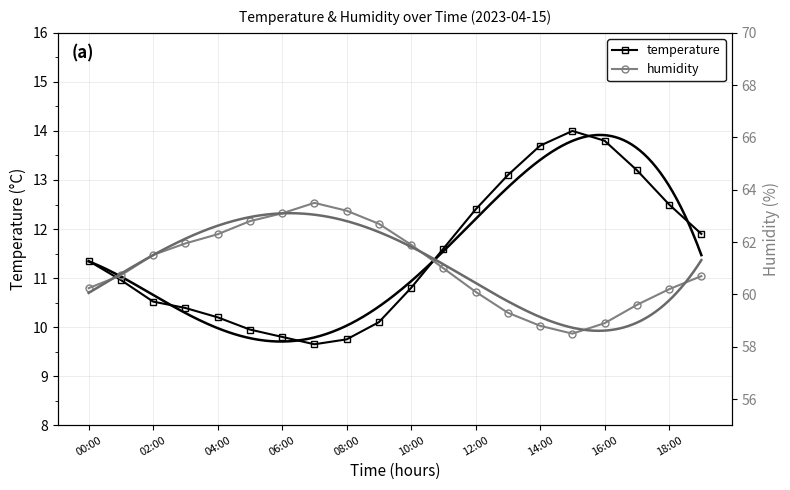

Which series has the widest spread of values?

humidity